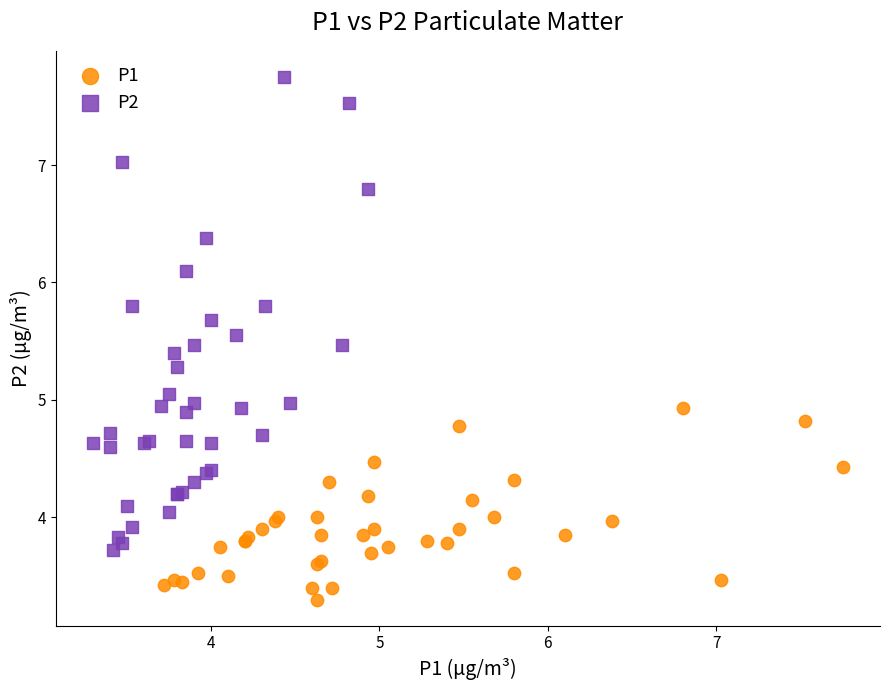

What are all the series names shown in the legend?

P1, P2